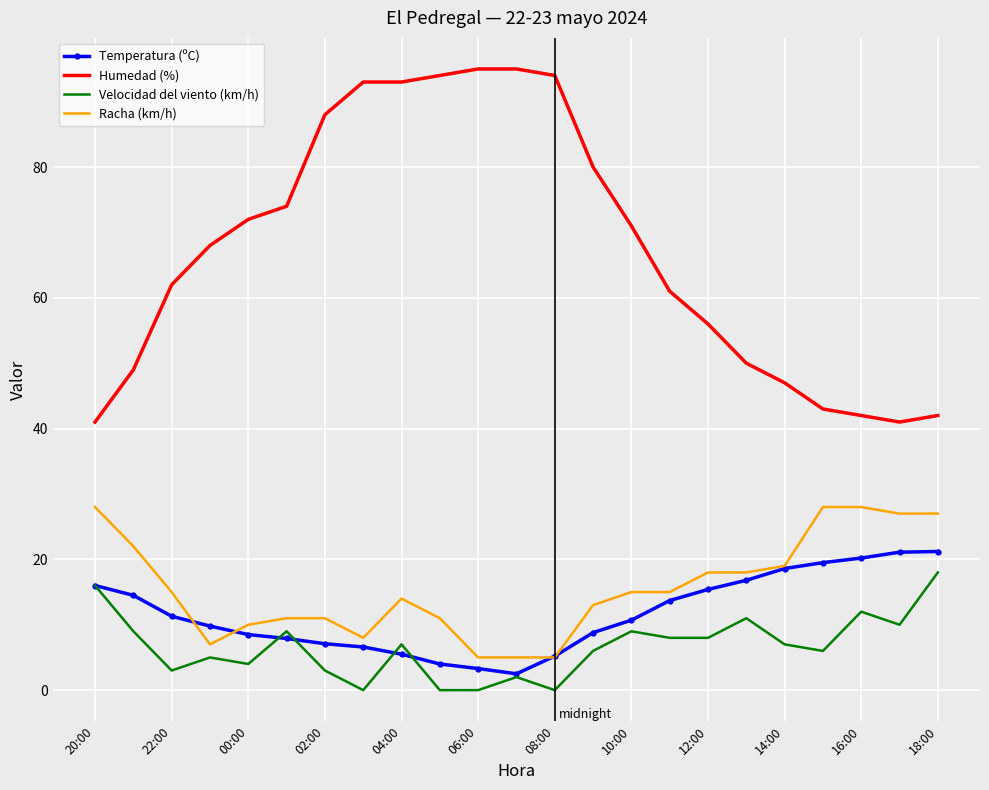

What is the minimum value for Humedad (%)?

41.0